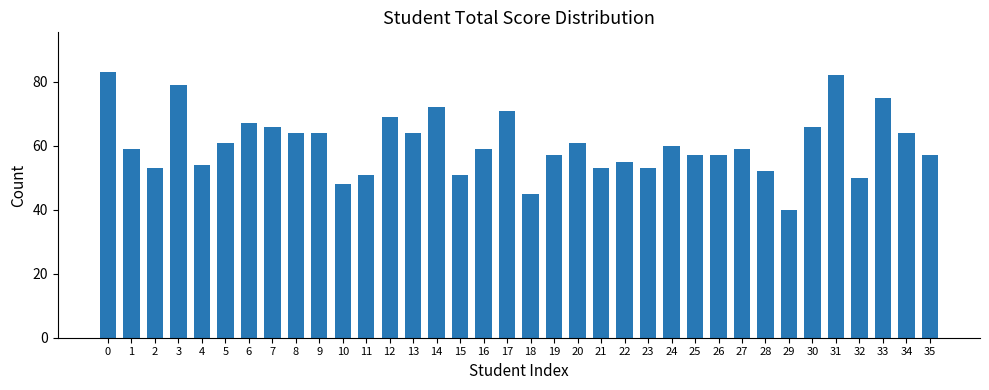

What is the sum of the values at 24 and 2?

113